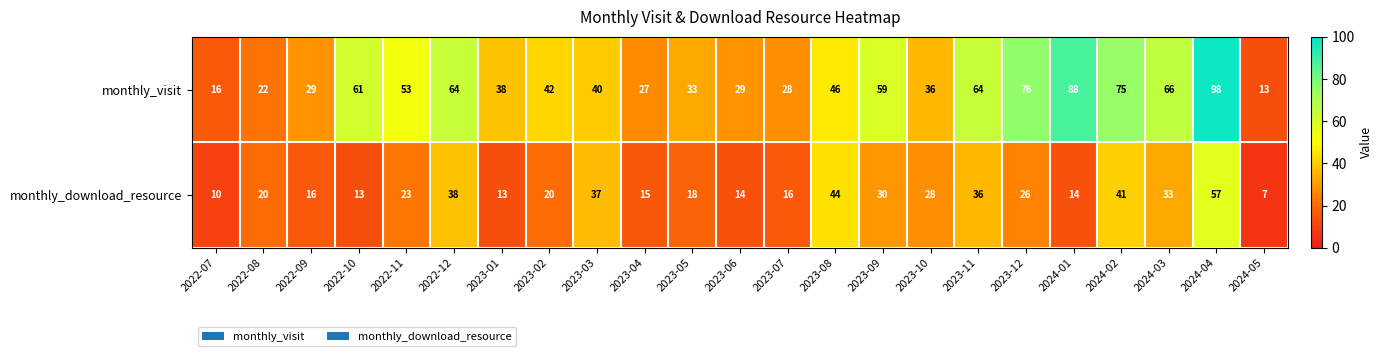

What is the spread (max minus min) of values at 2024-01?

74